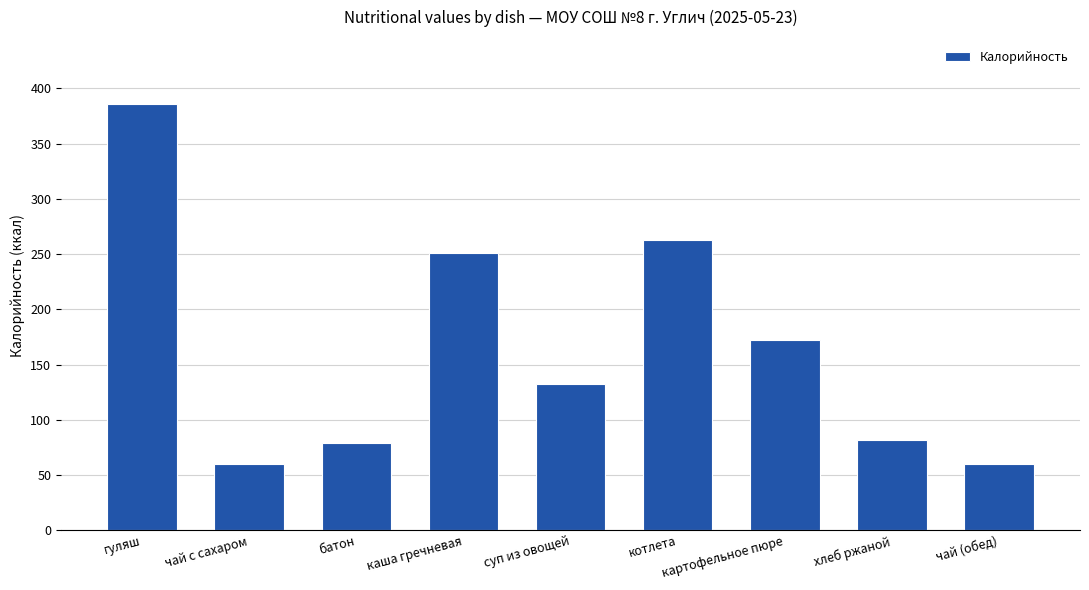

What is the maximum value shown in the chart?

386.0